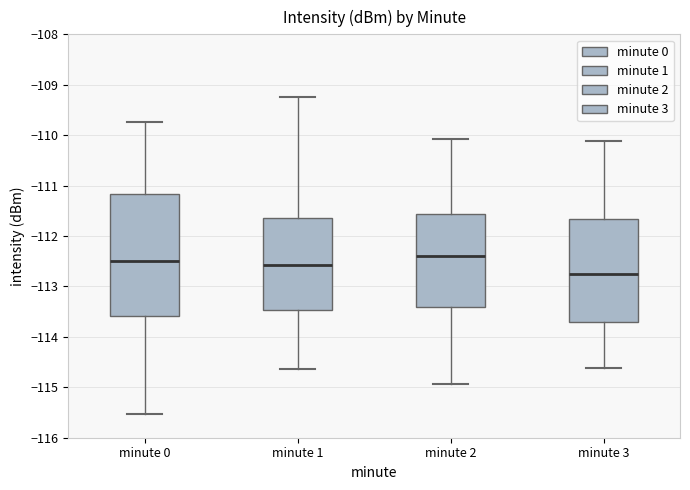

Where does the upper whisker of the box for minute 2 end on the y-axis? The values are not printed on the chart, so give them approximately, as read against the axis.

-110.1